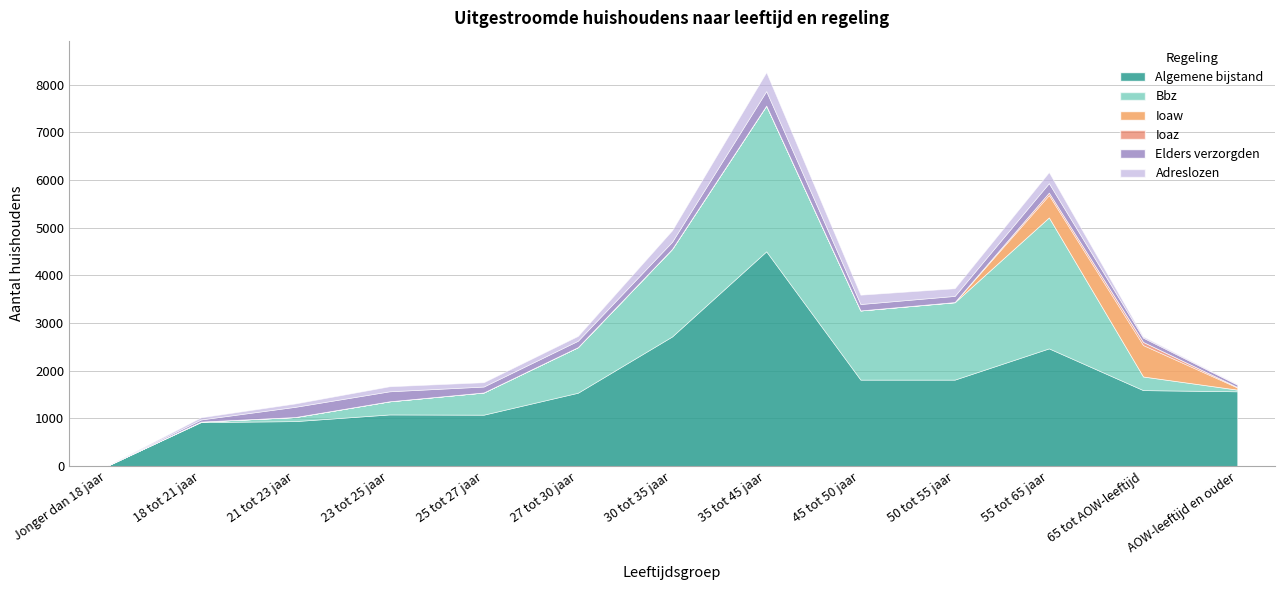

Between 21 tot 23 jaar and 30 tot 35 jaar, which series saw the biggest shift?

Algemene bijstand